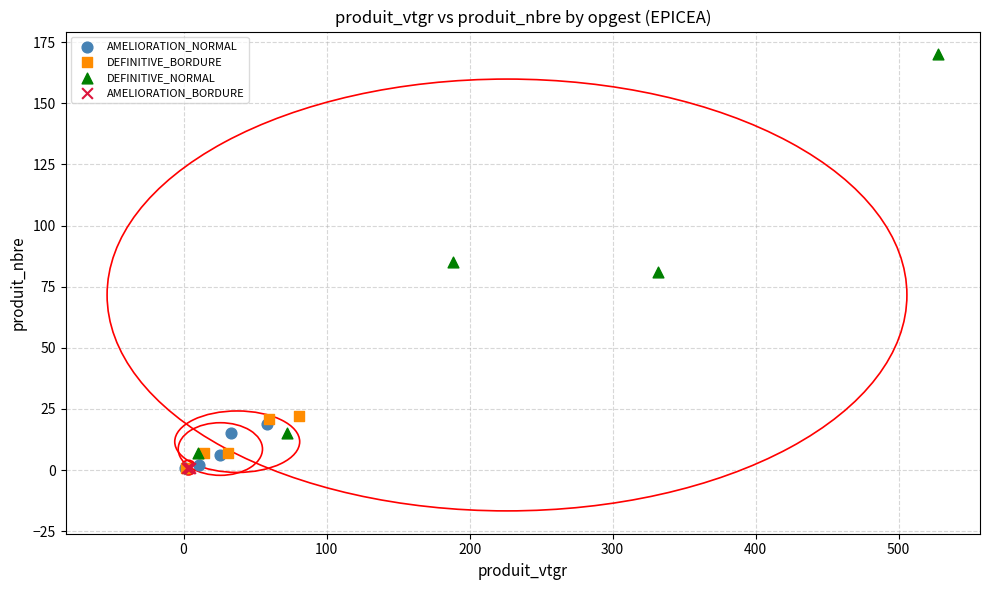

What are all the series names shown in the legend?

AMELIORATION_NORMAL, DEFINITIVE_BORDURE, DEFINITIVE_NORMAL, AMELIORATION_BORDURE